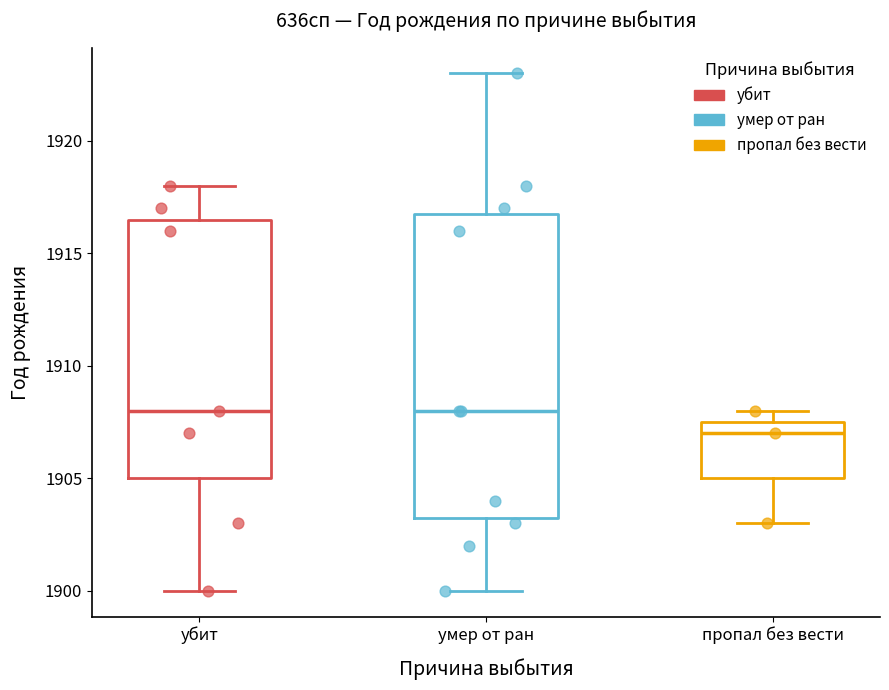

Reading left to right, read every box against the y-axis: the position of its median line, the range the box covers, and the ends of its whiskers. The values are not printed on the chart, so give them approximately, as read against the axis.

убит: median 1908.0, box 1905.0 to 1916.5, whiskers 1900.0 to 1918.0
умер от ран: median 1908.0, box 1903.5 to 1917.0, whiskers 1900.0 to 1923.0
пропал без вести: median 1907.0, box 1905.0 to 1907.5, whiskers 1903.0 to 1908.0